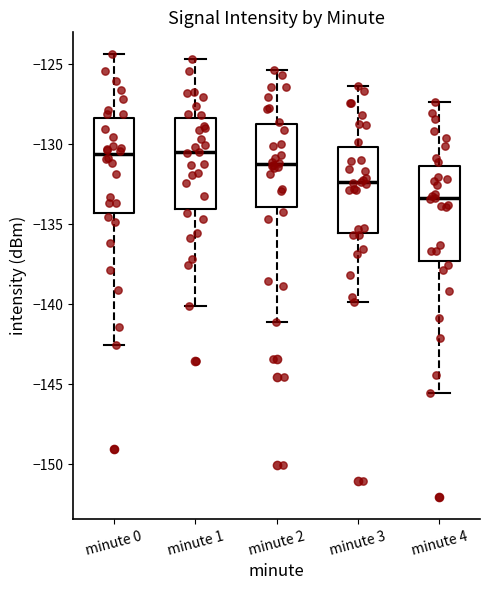

Reading left to right, read every box against the y-axis: the position of its median line, the range the box covers, and the ends of its whiskers. The values are not printed on the chart, so give them approximately, as read against the axis.

minute 0: median -130.5, box -134.5 to -128.5, whiskers -142.5 to -124.5
minute 1: median -130.5, box -134.0 to -128.5, whiskers -140.0 to -124.5
minute 2: median -131.0, box -134.0 to -128.5, whiskers -141.0 to -125.5
minute 3: median -132.5, box -135.5 to -130.0, whiskers -140.0 to -126.5
minute 4: median -133.5, box -137.5 to -131.5, whiskers -145.5 to -127.5